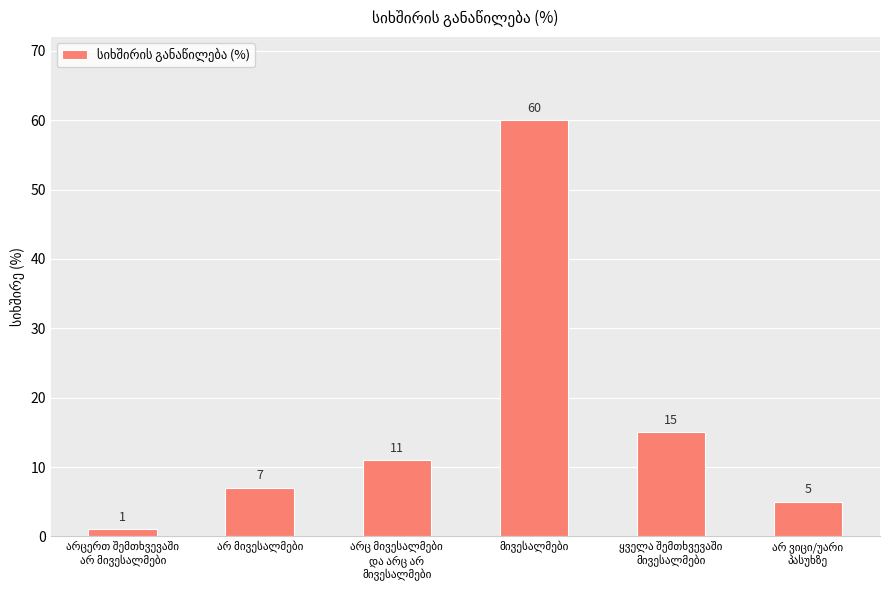

What is the difference between the maximum and second lowest values?

55